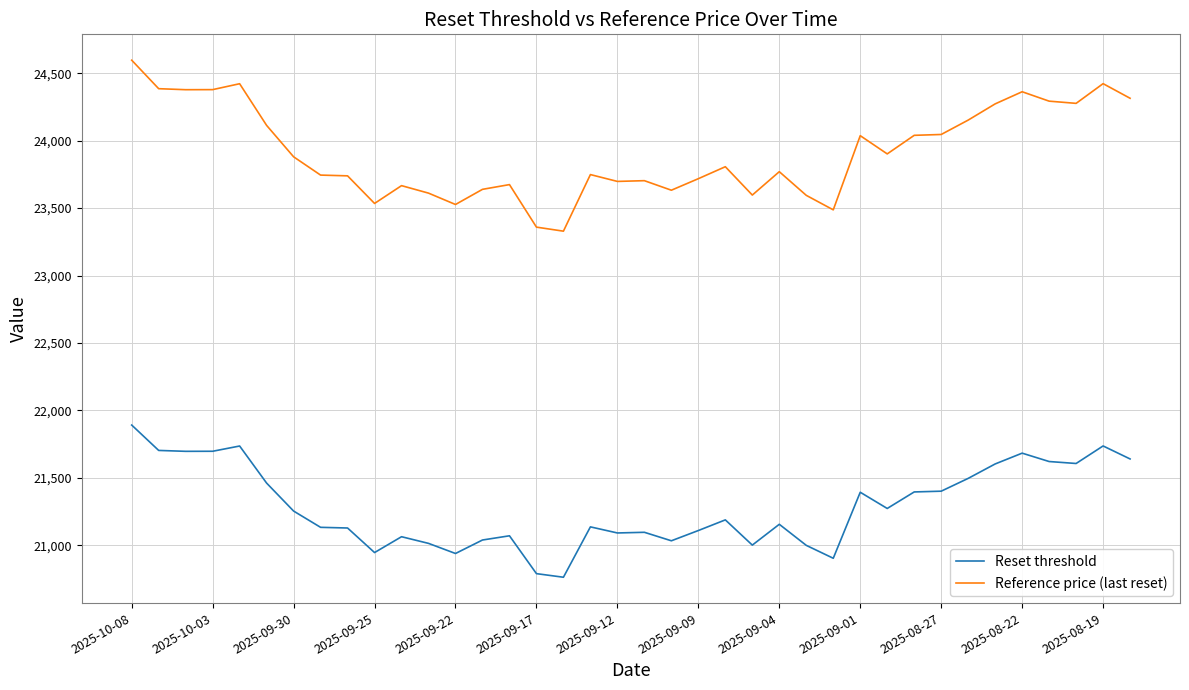

What is the difference between the maximum and minimum values in the Reset threshold series?

1128.4